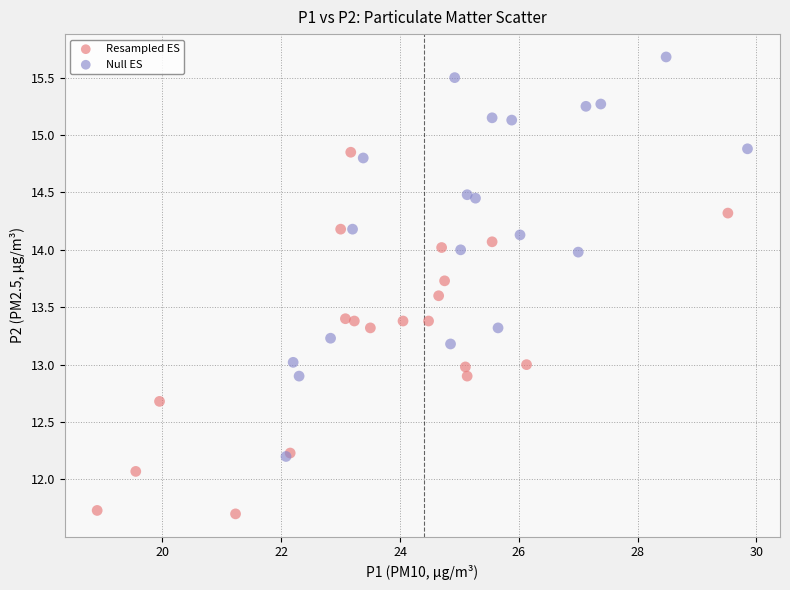

What are all the series names shown in the legend?

Resampled ES, Null ES